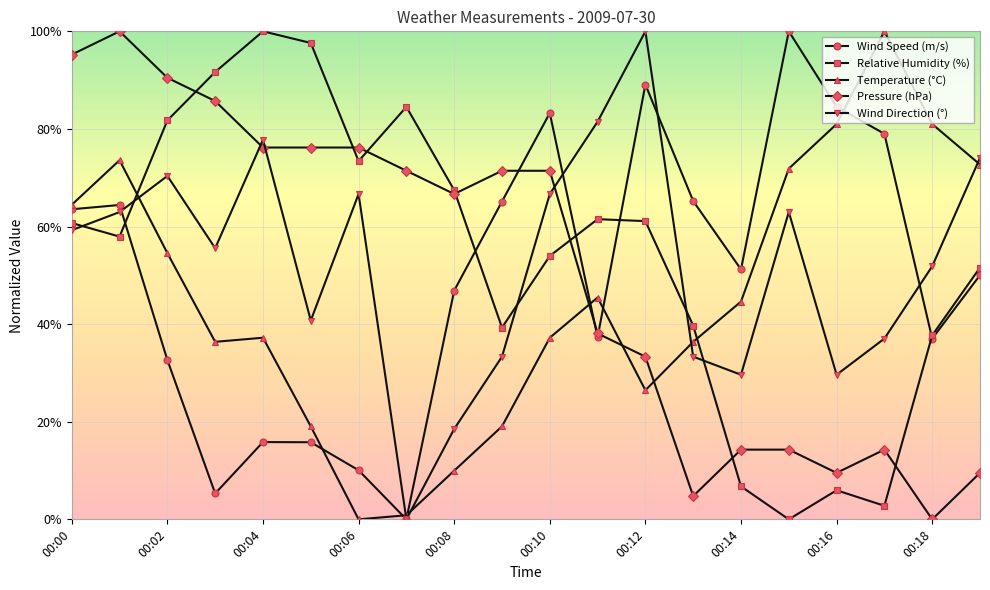

What is the value of the Pressure (hPa) point at the 3rd from the left?

90.5